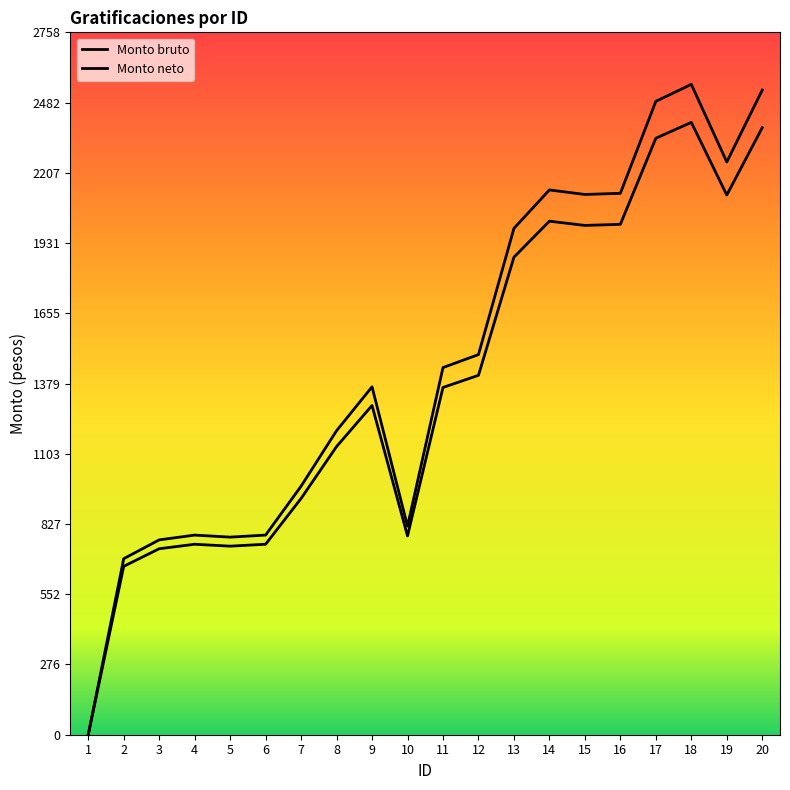

Which series has the widest spread of values?

Monto bruto